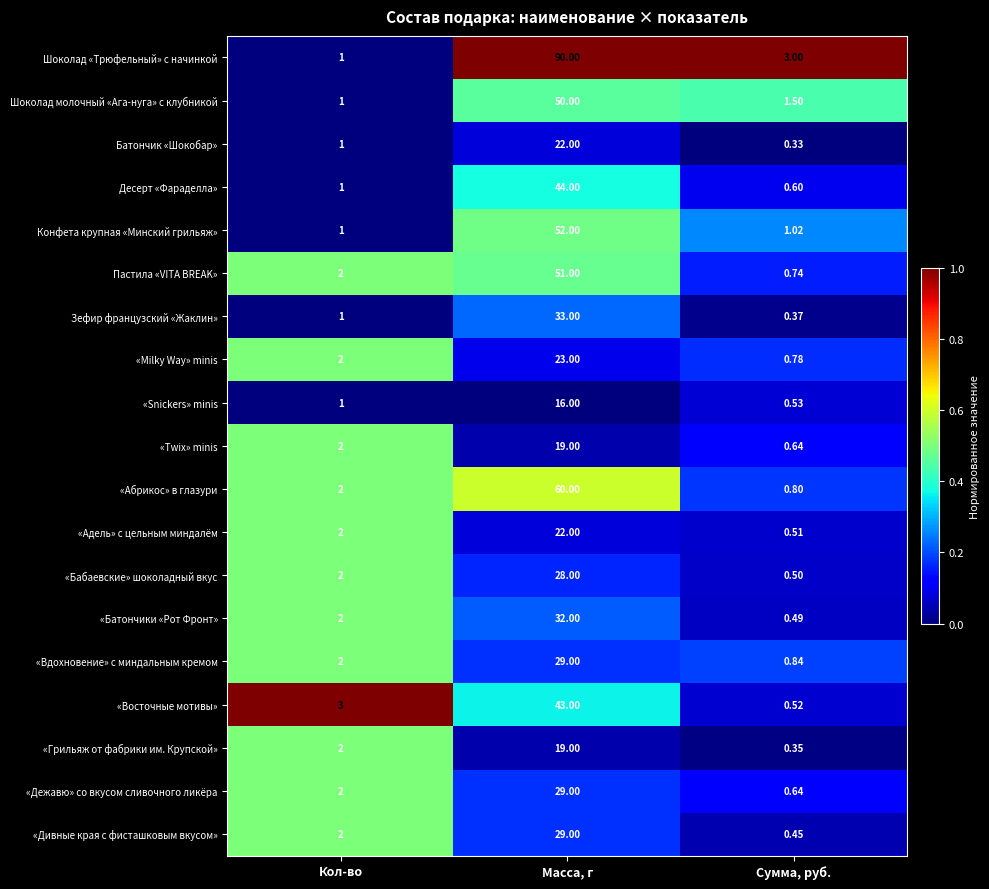

Rank the categories by Батончик «Шокобар» value from lowest to highest.

Сумма, руб., Кол-во, Масса, г